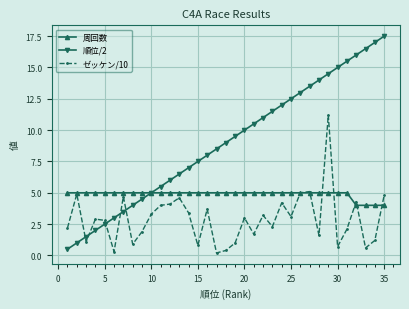

What is the minimum value for 順位/2?

0.5